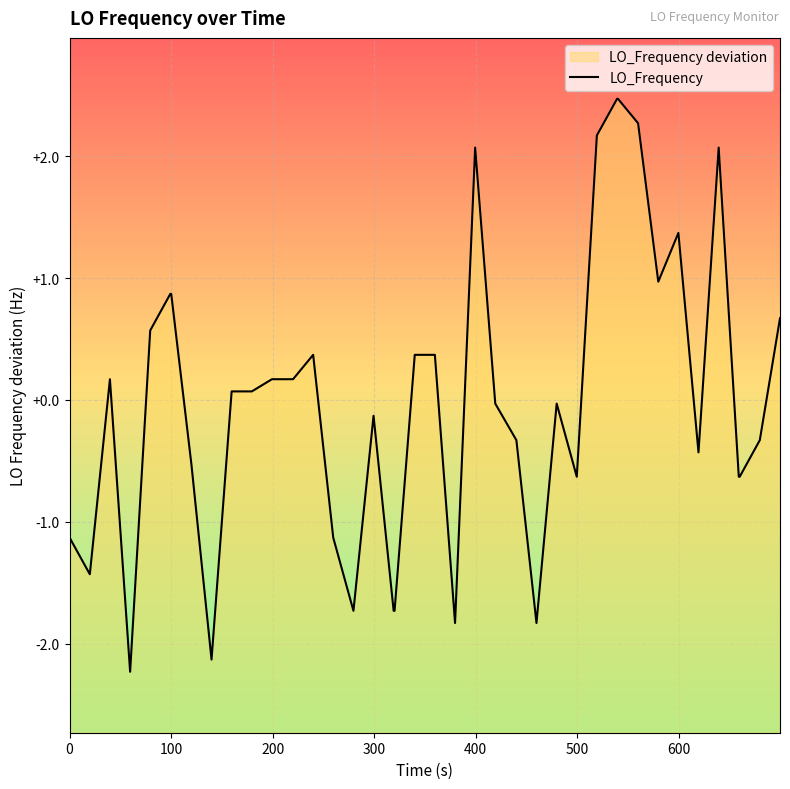

How many lines are shown in the chart?

1